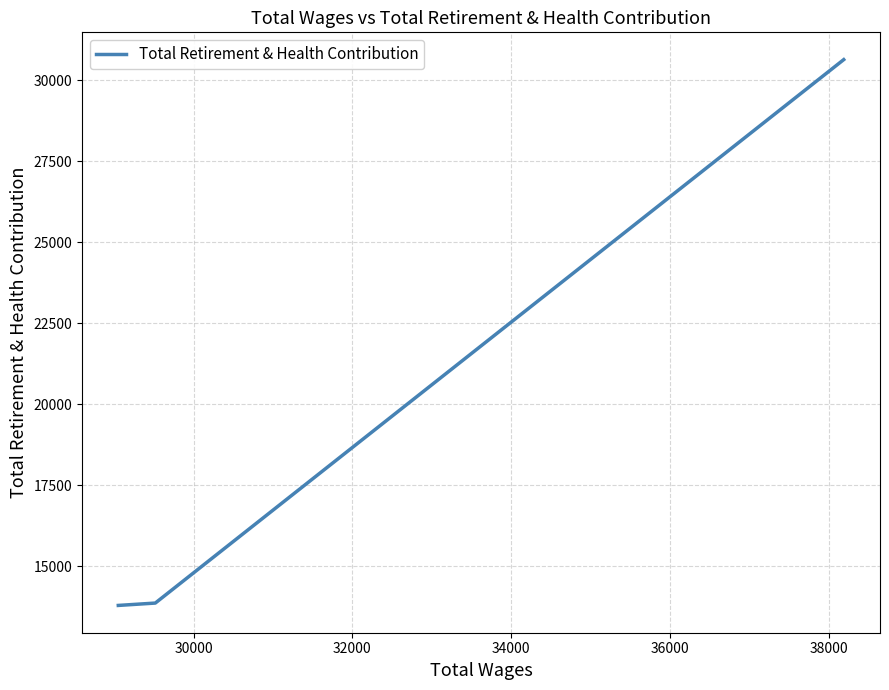

What is the sum of all values?

58282